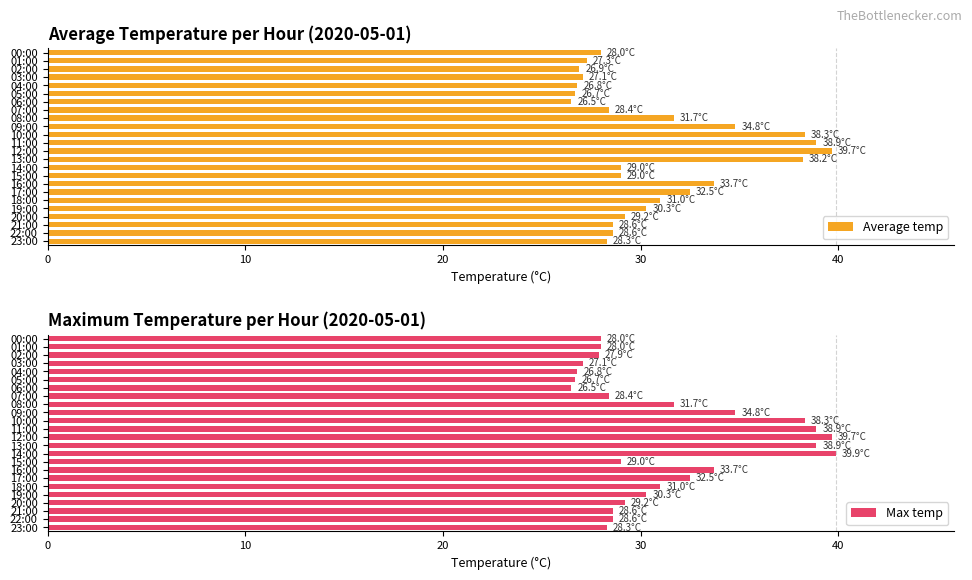

Reading left to right, list all the values displayed in this chart.

Average temp: 28.0	27.3	26.9	27.1	26.8	26.7	26.5	28.4	31.7	34.8	38.3	38.9	39.7	38.2	29.0	29.0	33.7	32.5	31.0	30.3	29.2	28.6	28.6	28.3
Max temp: 28.0	28.0	27.9	27.1	26.8	26.7	26.5	28.4	31.7	34.8	38.3	38.9	39.7	38.9	39.9	29.0	33.7	32.5	31.0	30.3	29.2	28.6	28.6	28.3